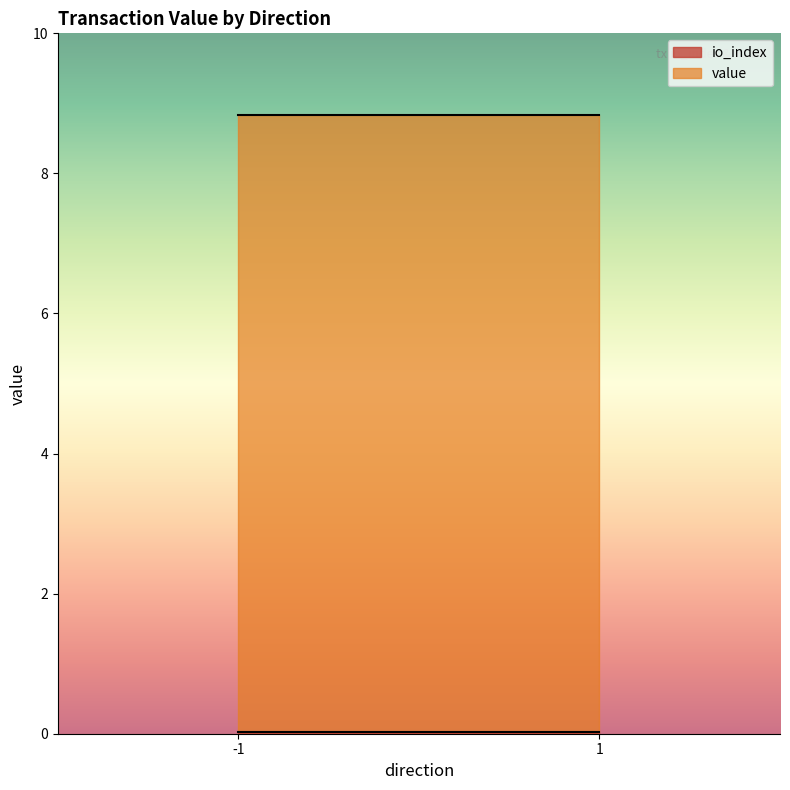

What is the average value of the io_index series?

0.5